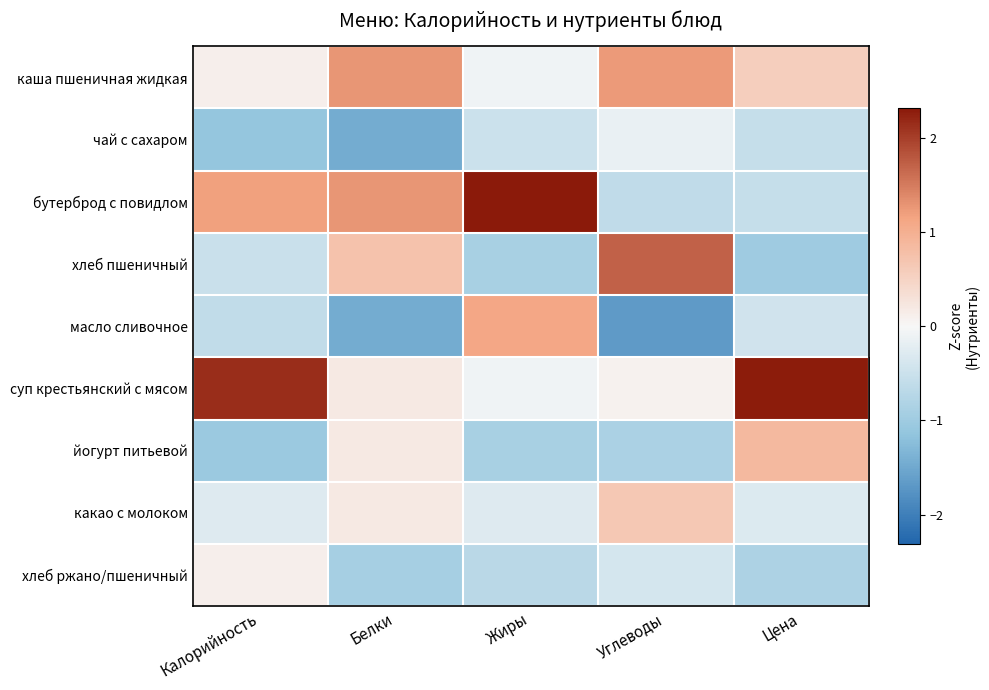

Rank the series at Белки from lowest to highest value.

чай с сахаром, масло сливочное, хлеб ржано/пшеничный, суп крестьянский с мясом, йогурт питьевой, какао с молоком, хлеб пшеничный, каша пшеничная жидкая, бутерброд с повидлом